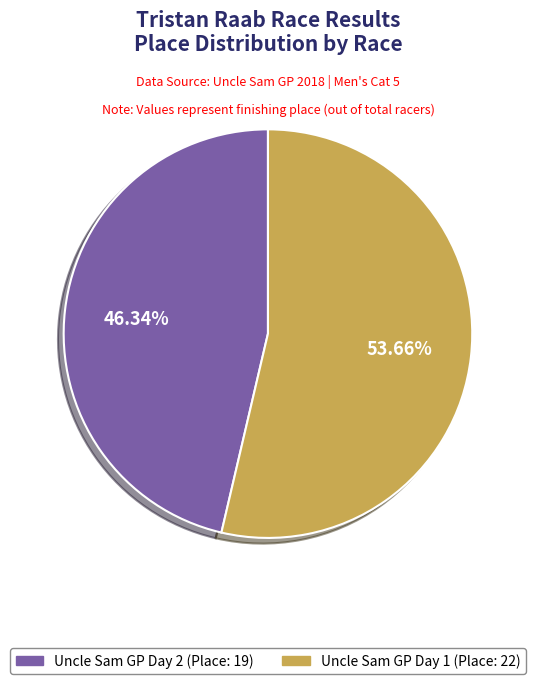

Is there a majority slice in this chart?

Yes